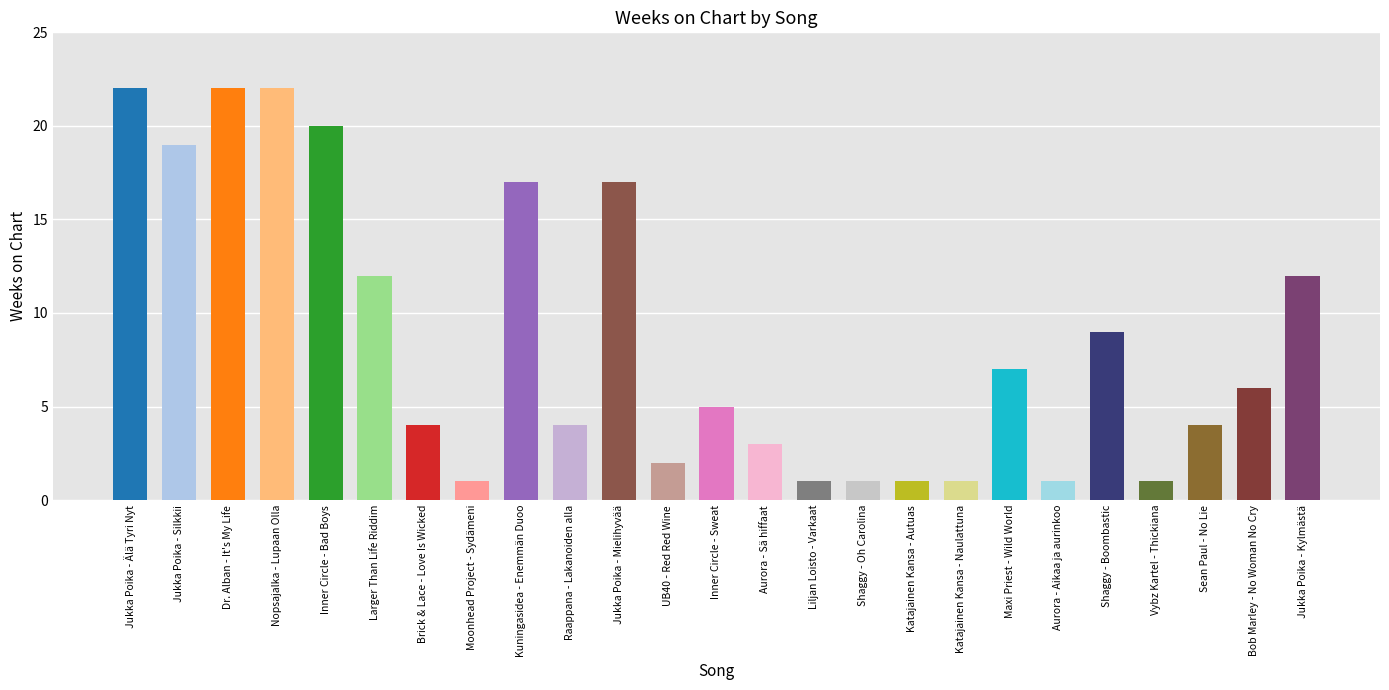

Reading left to right, extract all data points from this chart.

22	19	22	22	20	12	4	1	17	4	17	2	5	3	1	1	1	1	7	1	9	1	4	6	12